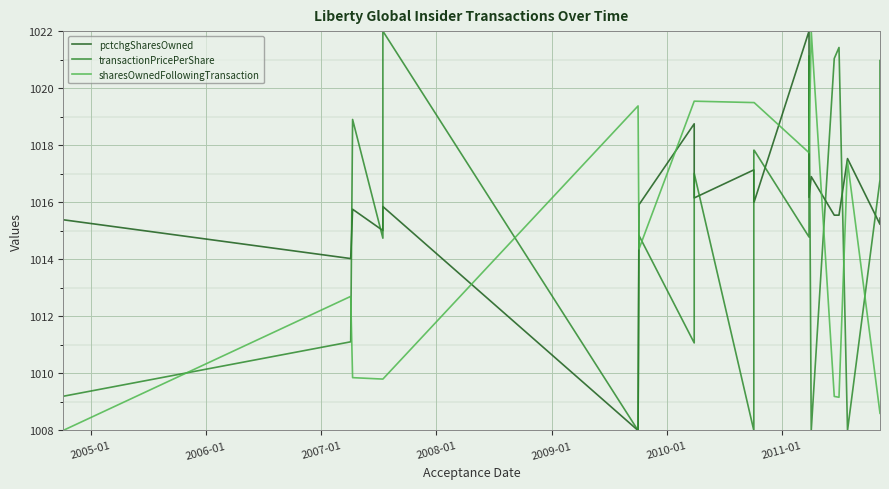

What is the difference between the second highest and second lowest values in the transactionPricePerShare series?

13.4